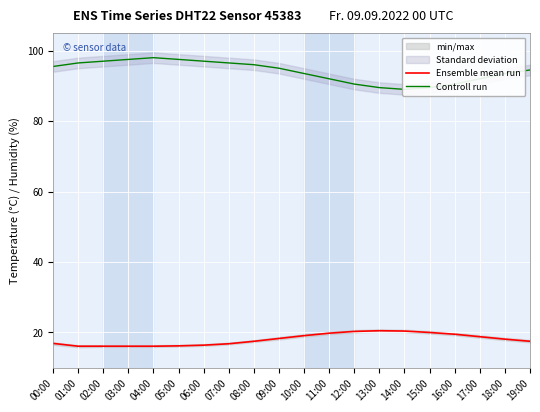

At 04:00, list the series in order from largest to smallest.

Controll run, Ensemble mean run